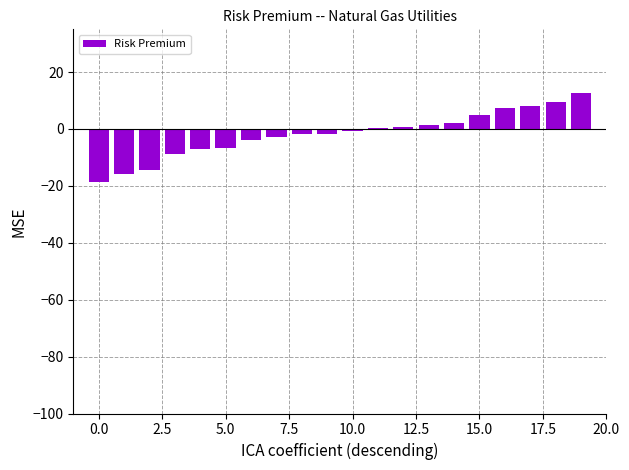

Where does the data first go above 0?

11